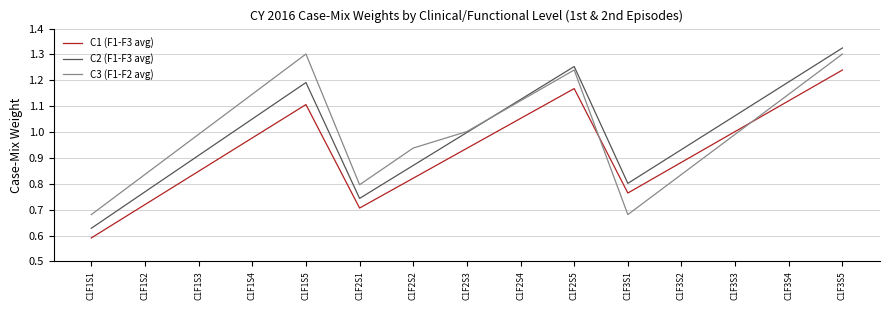

Which series has the largest range (max minus min)?

C2 (F1-F3 avg)